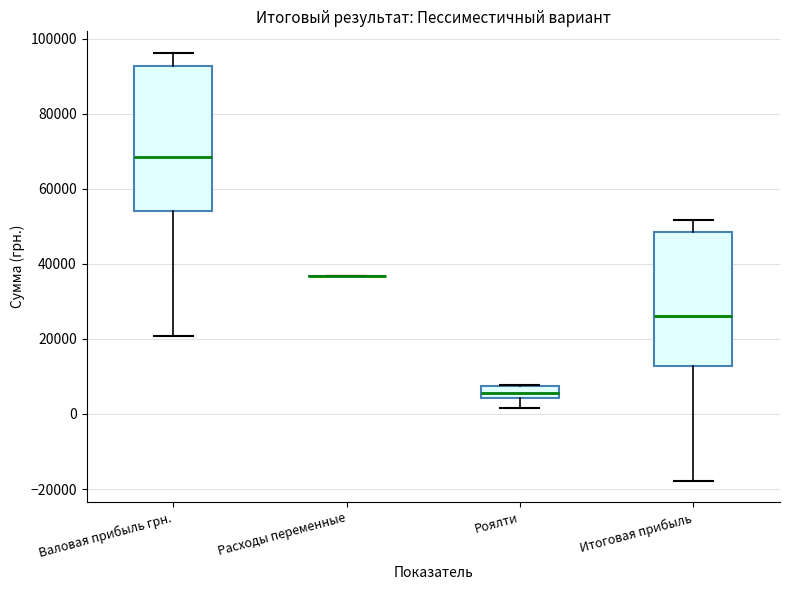

Comparing the boxes themselves (not the whiskers), which one is the tallest?

Валовая прибыль грн.